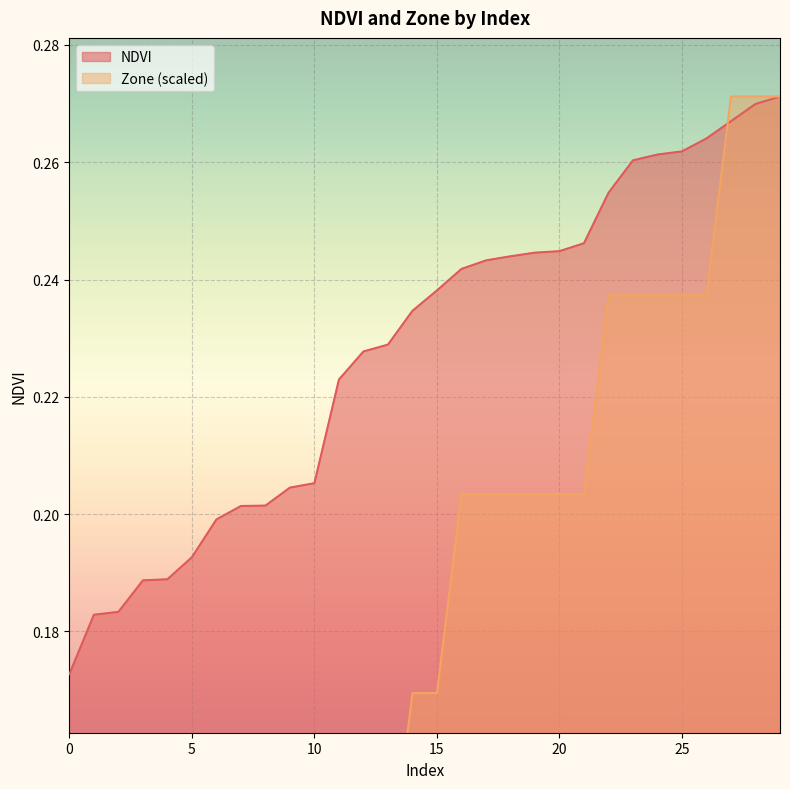

Is it true that NDVI equals 0.2 at 20?

True